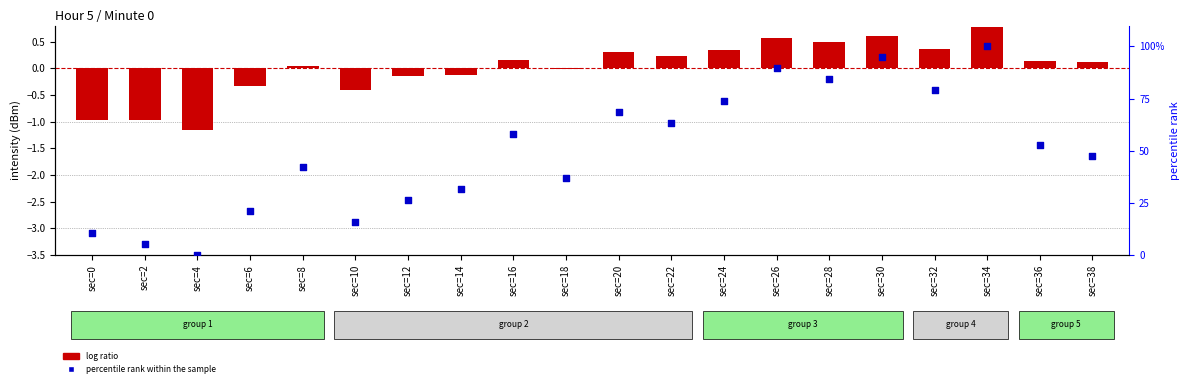

Is the value of log ratio at sec=34 greater than the value of percentile rank within the sample at sec=20?

No